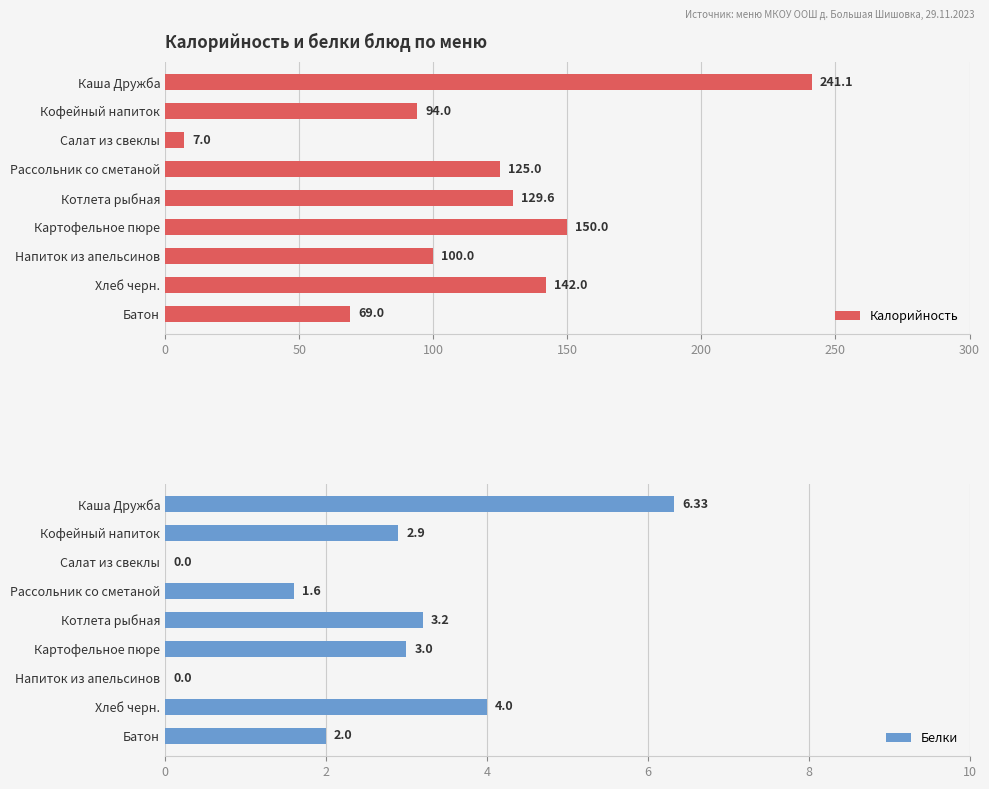

Where is Калорийность nearest to the value 124?

Рассольник со сметаной